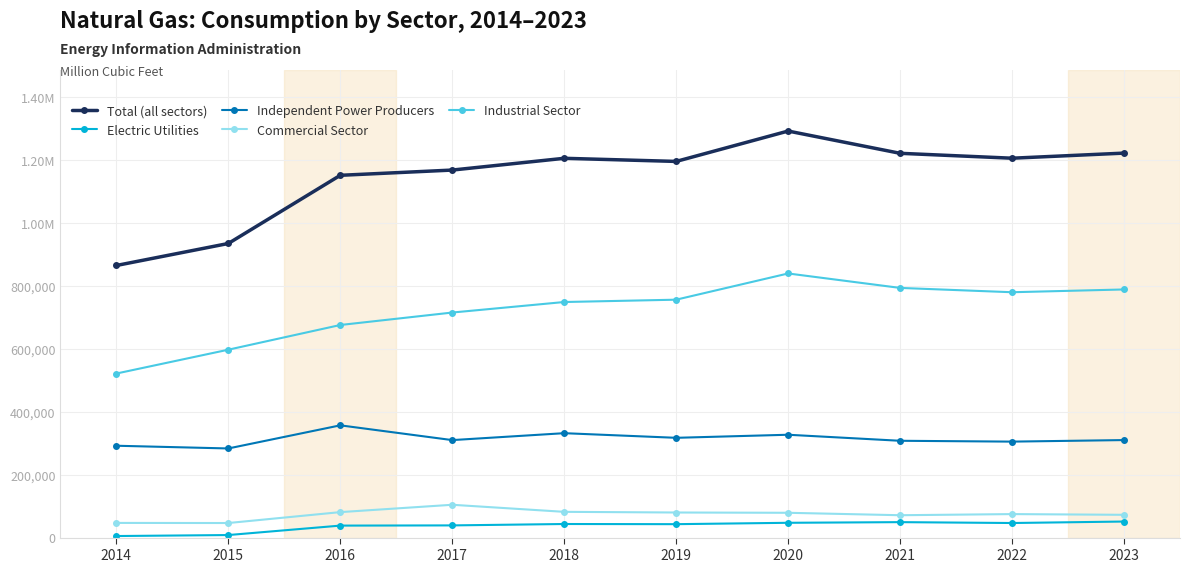

Does the chart have visible grid lines?

Yes